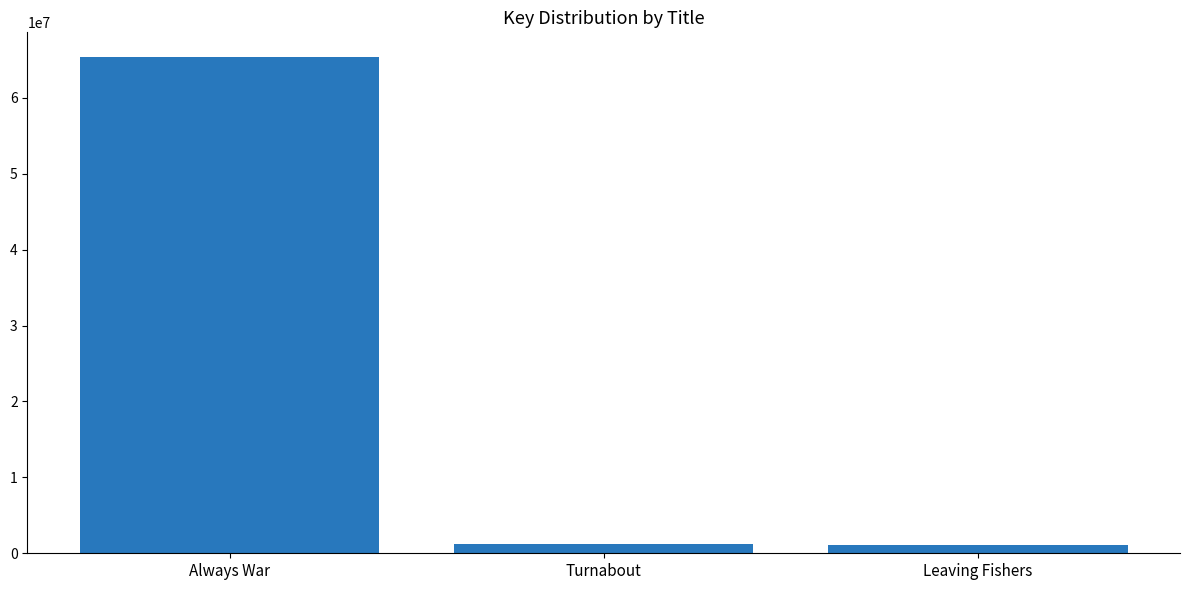

Is it true that the value at Always War is 65372531?

True